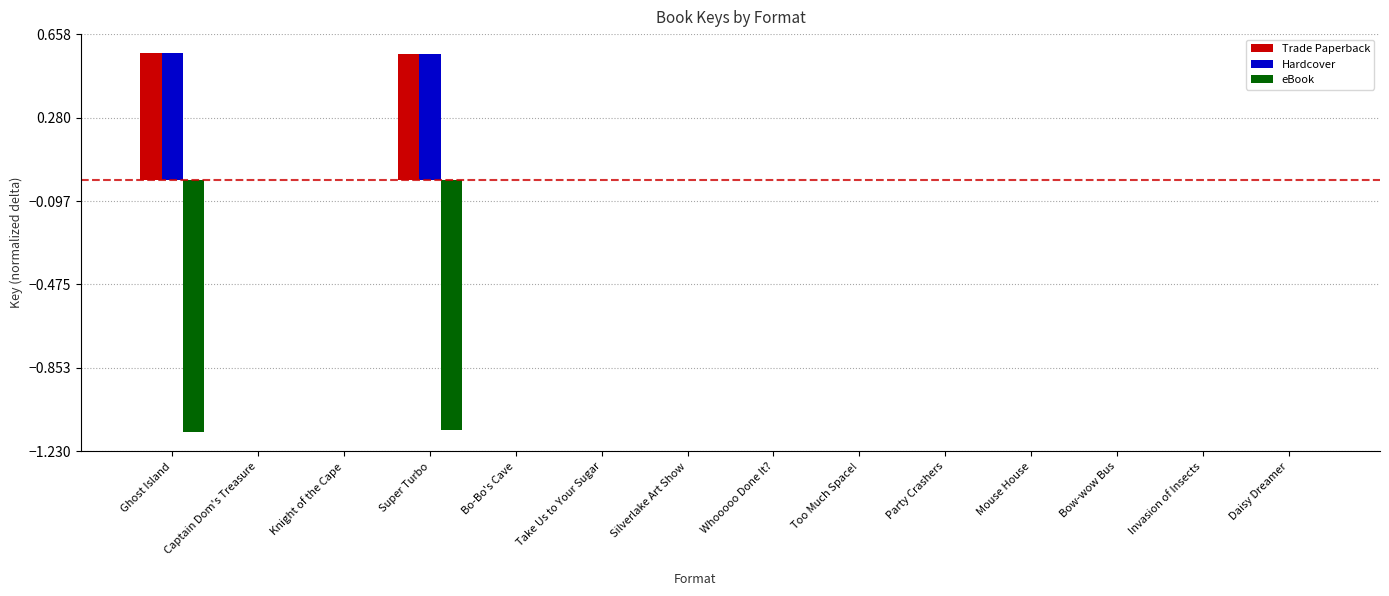

How many series are shown in this chart?

3